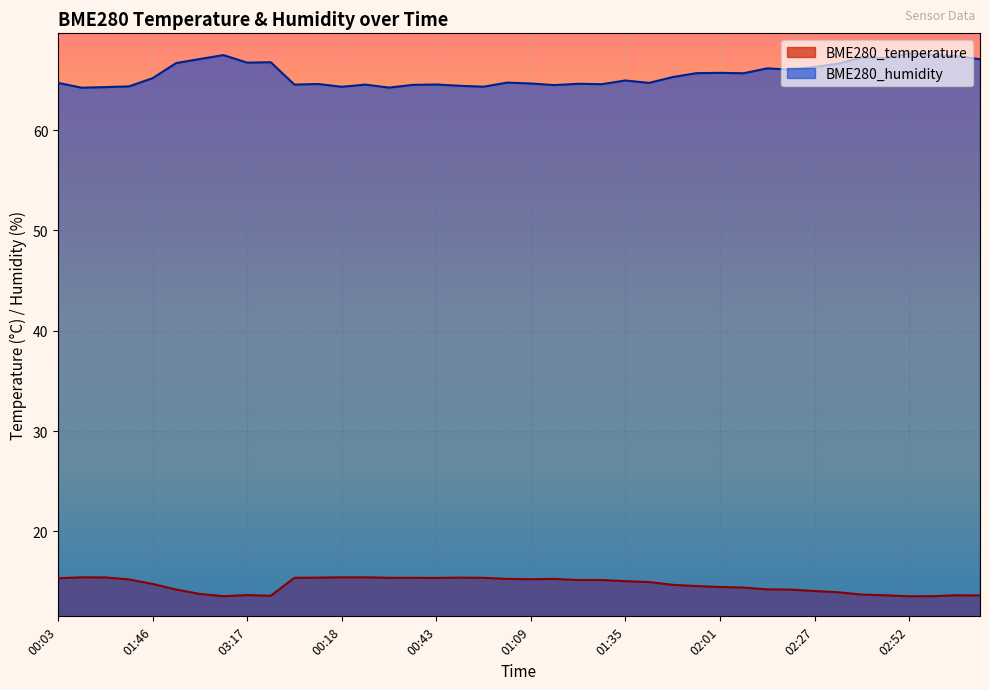

What is the difference between the BME280_humidity values at 00:54 and 01:09?

0.4